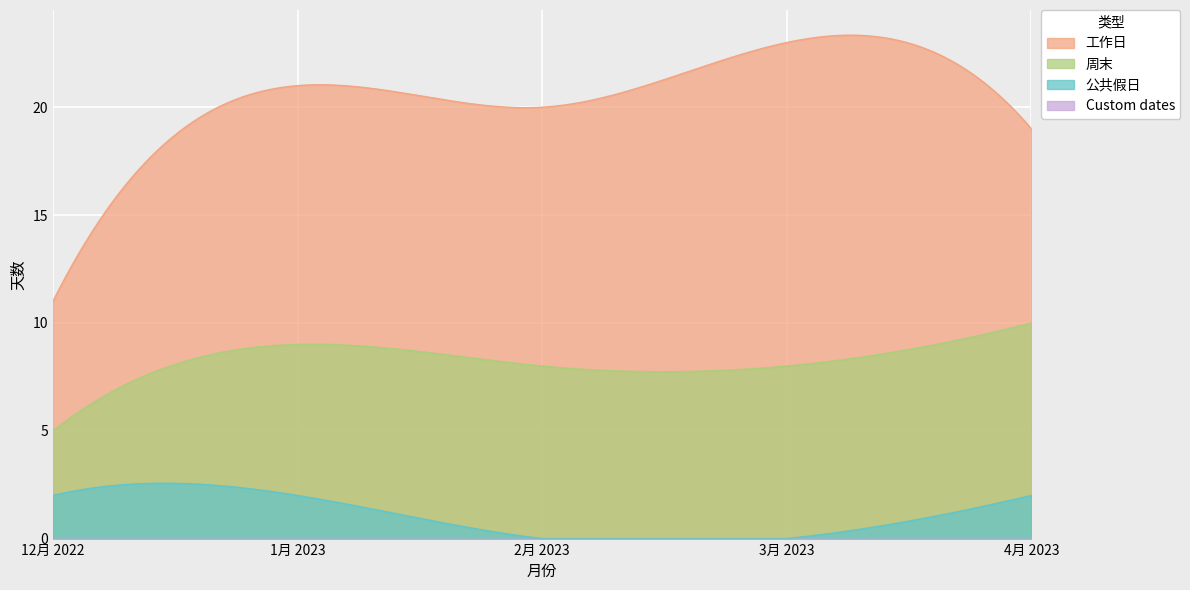

How many lines are shown in the chart?

4